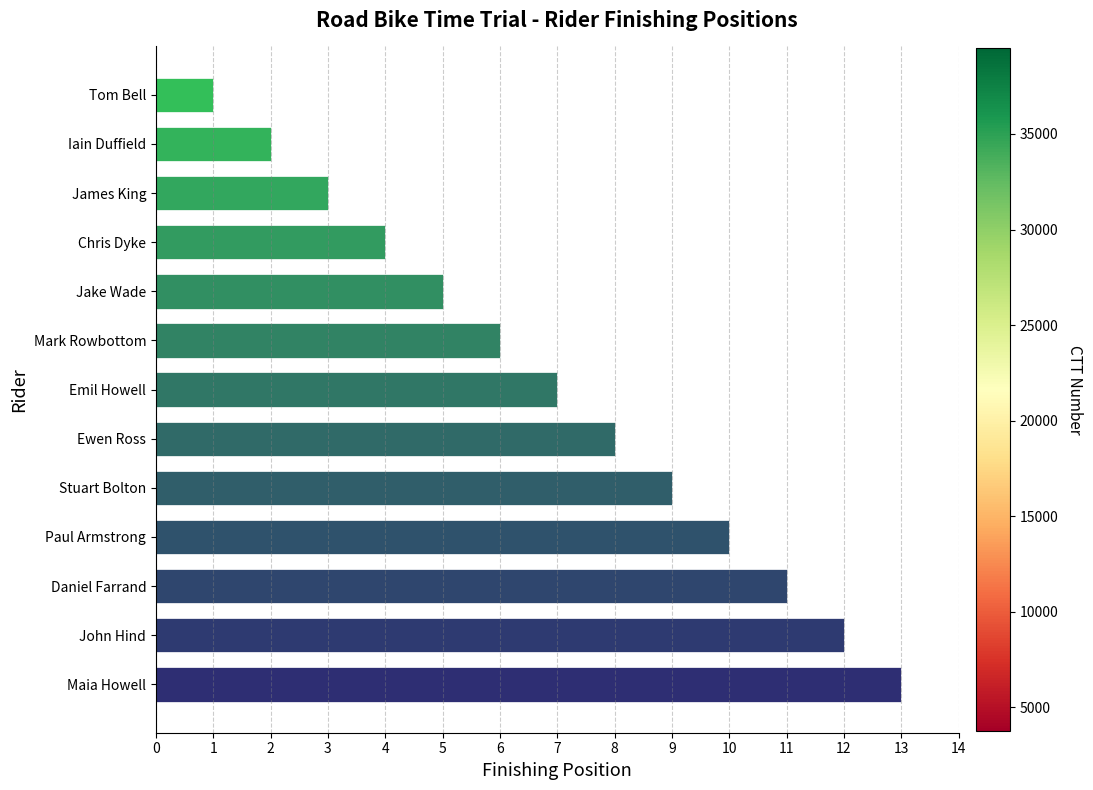

True or false: the data shows 14 at Ewen Ross.

False